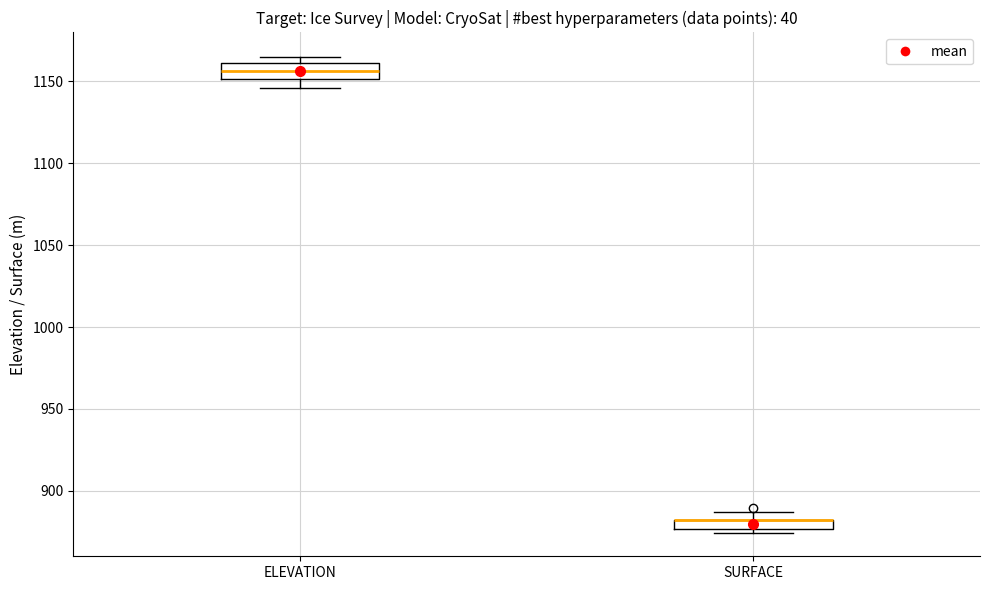

Which box is the tallest, from its lower edge to its upper edge?

ELEVATION